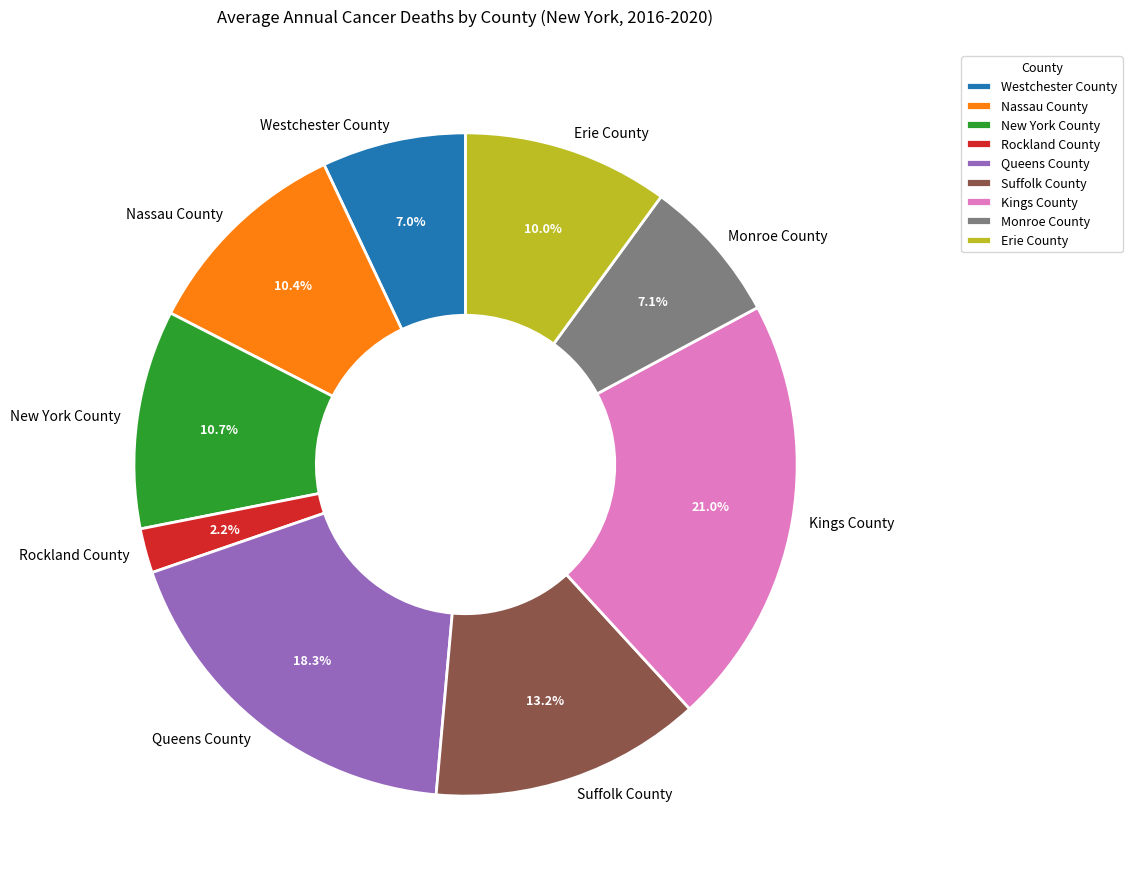

Which slice is the smallest?

Rockland County